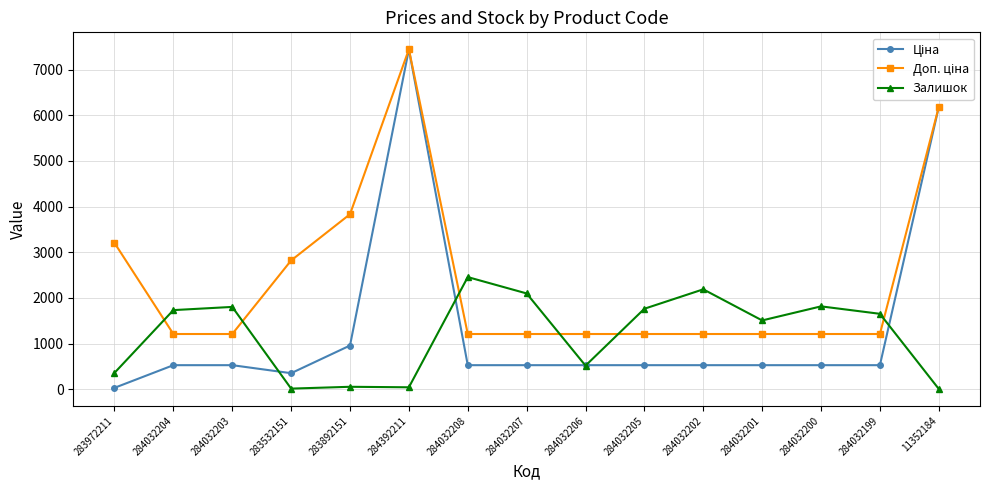

The value of Залишок at 284032199 is 1095.3. True or false?

False